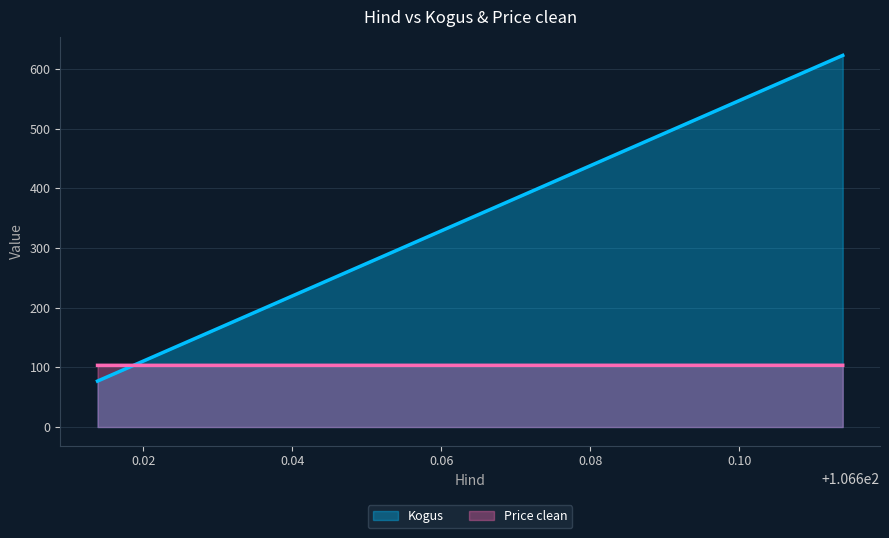

How many lines are shown in the chart?

2